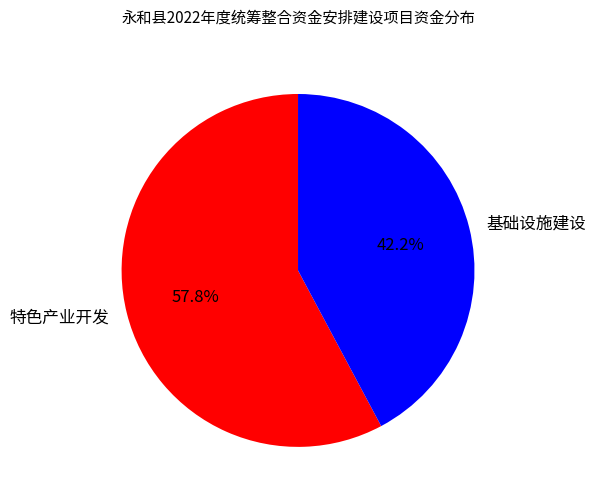

True or false: 特色产业开发 accounts for 58% of the total.

True